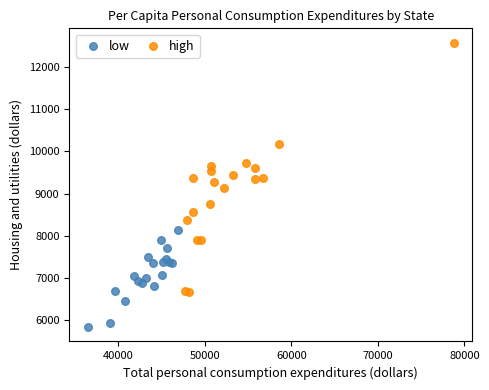

Which series has the widest spread of Y values?

high